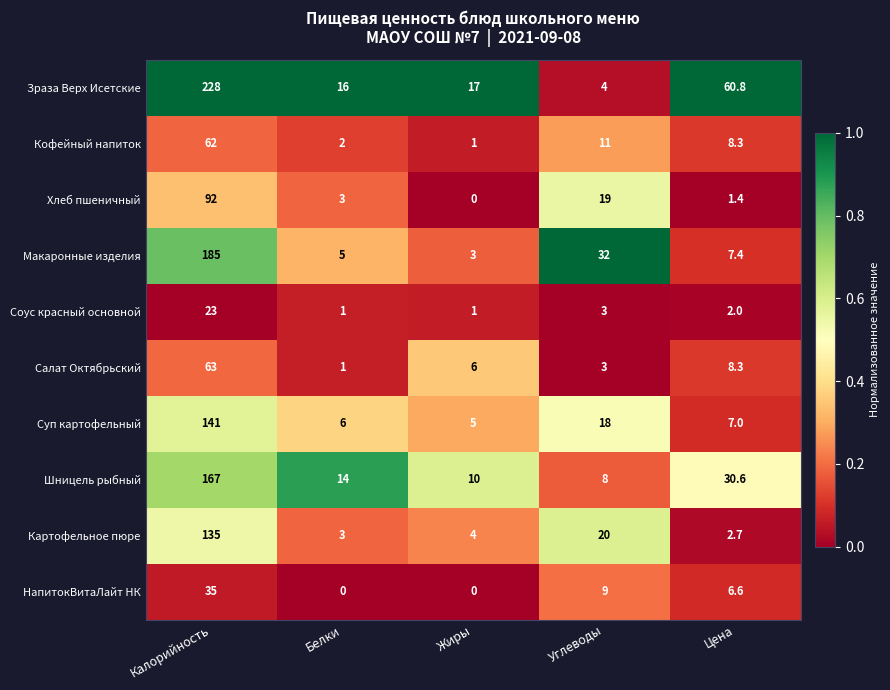

Which series has the largest range (max minus min)?

Зраза Верх Исетские